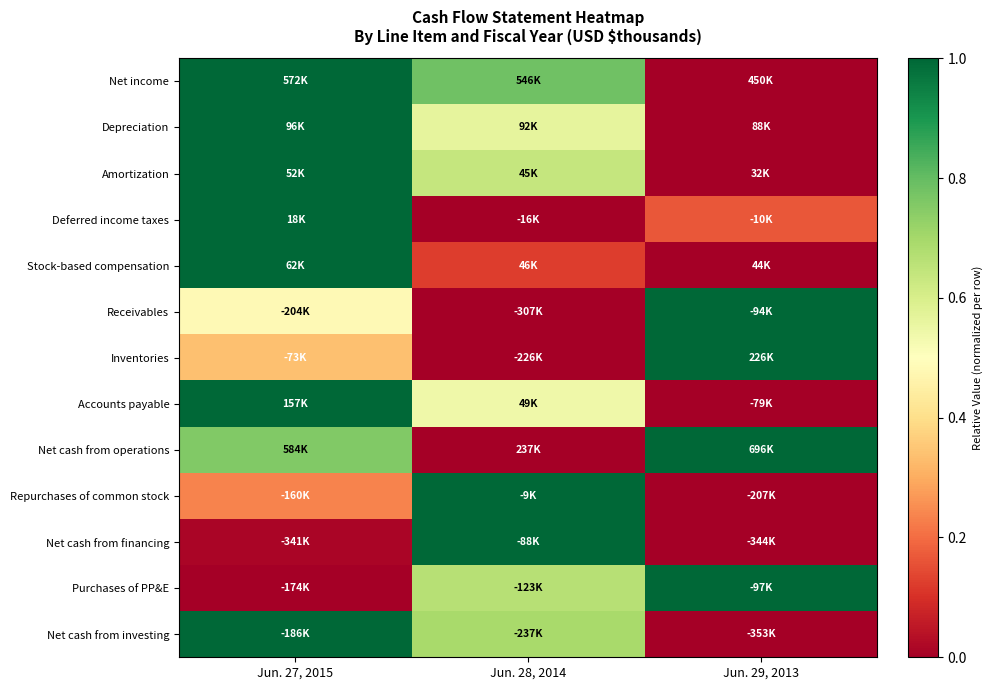

Which has a higher value, Jun. 29, 2013 or Jun. 27, 2015?

Jun. 27, 2015